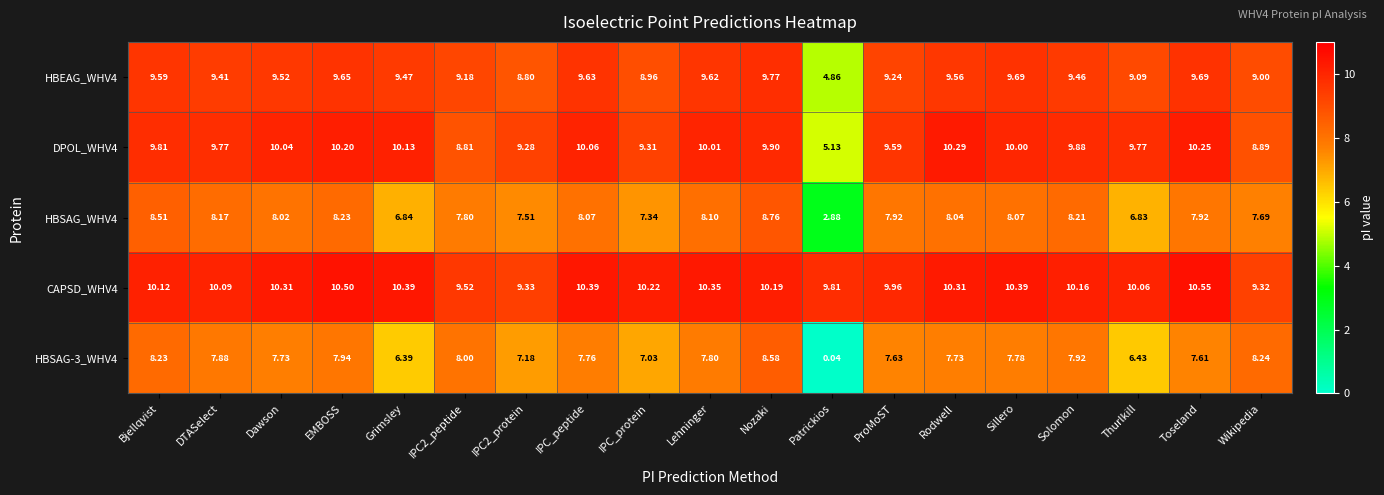

At which label does CAPSD_WHV4 first exceed 10?

Bjellqvist